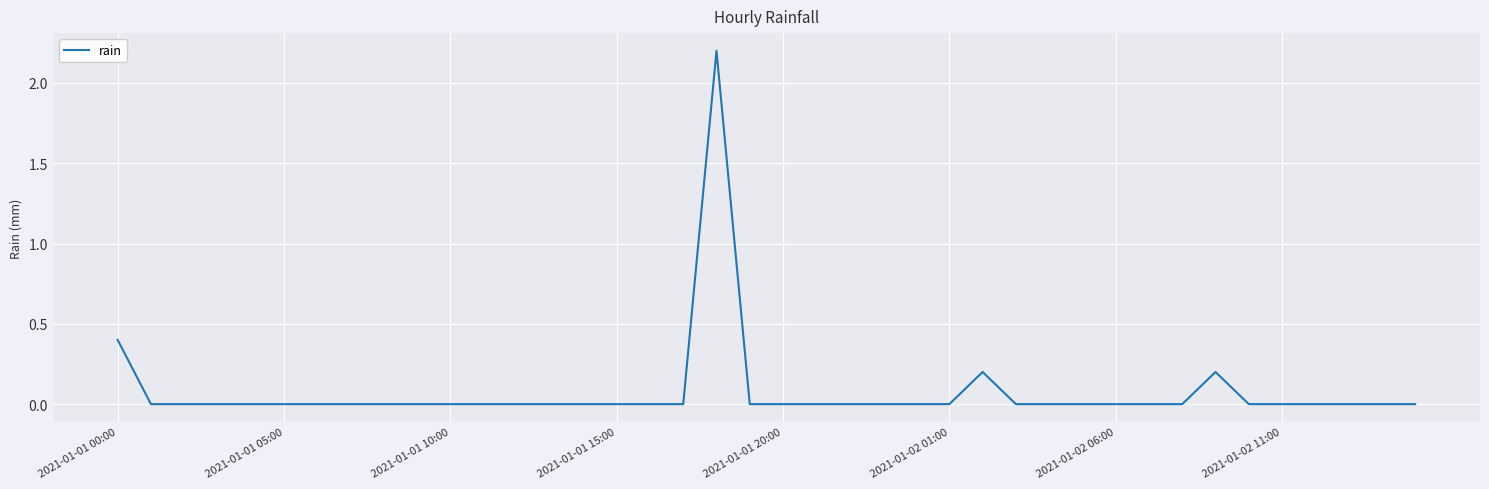

How many series are shown in this chart?

1